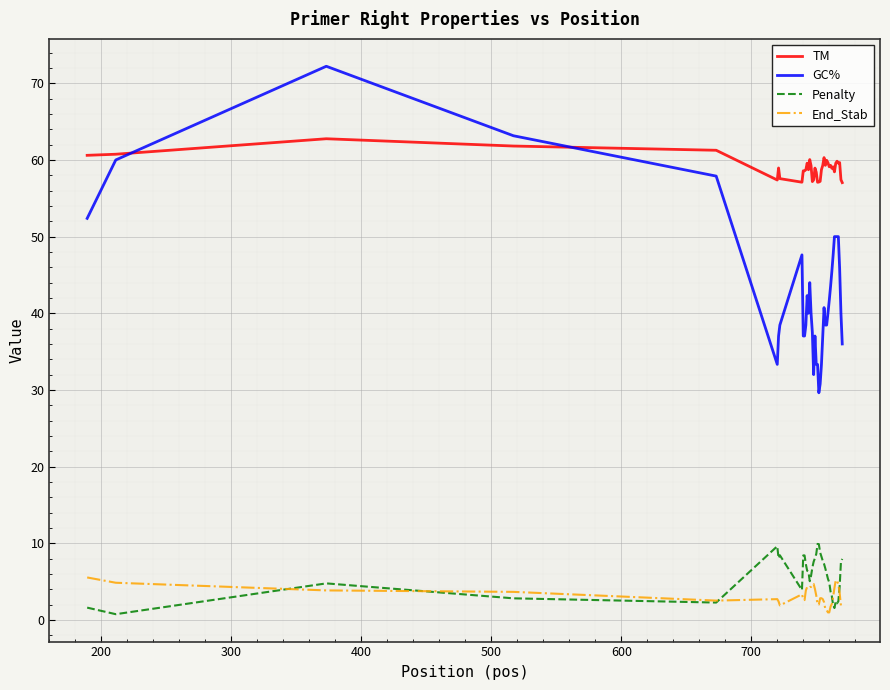

Which series has the largest total across all categories?

TM